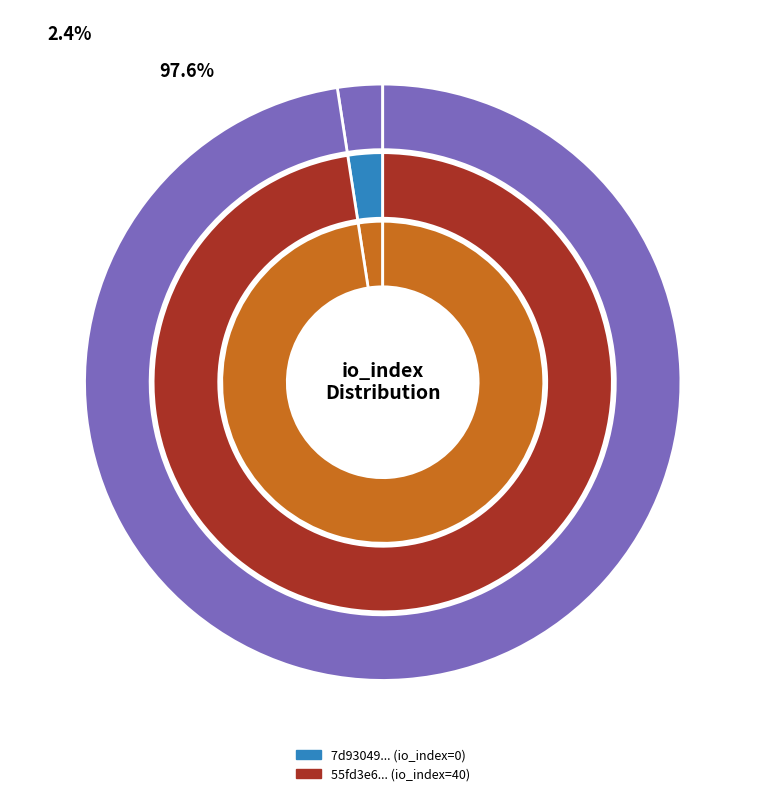

What percentage is NOT represented by io_index?

100.0%